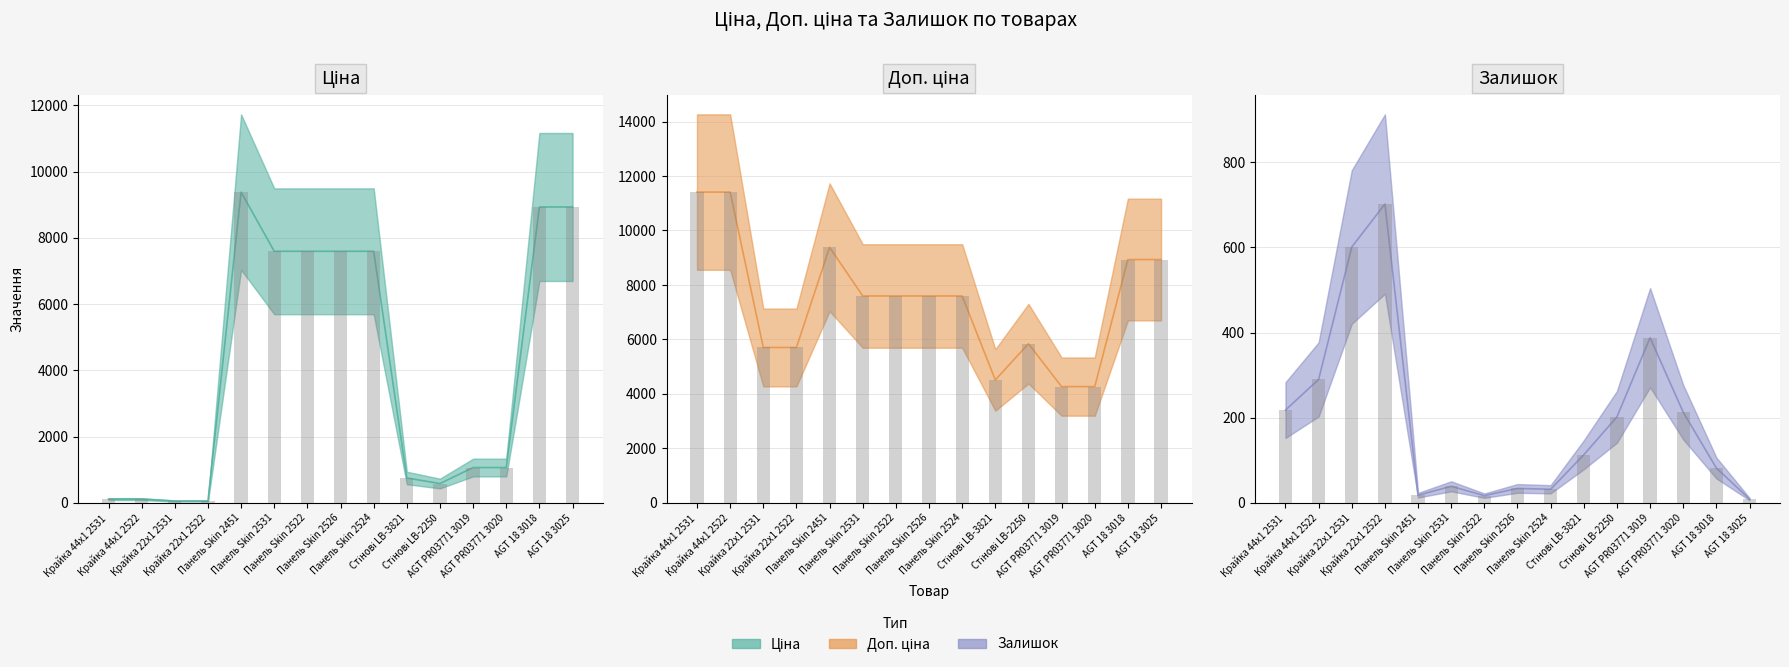

Which series has the largest range (max minus min)?

Ціна